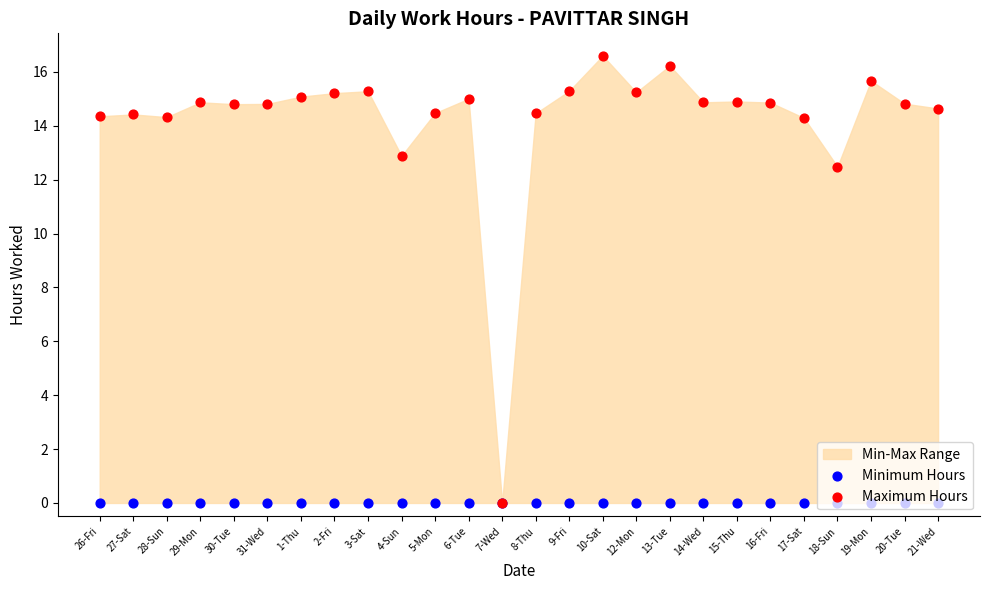

Which series contains the highest Y value?

Maximum Hours